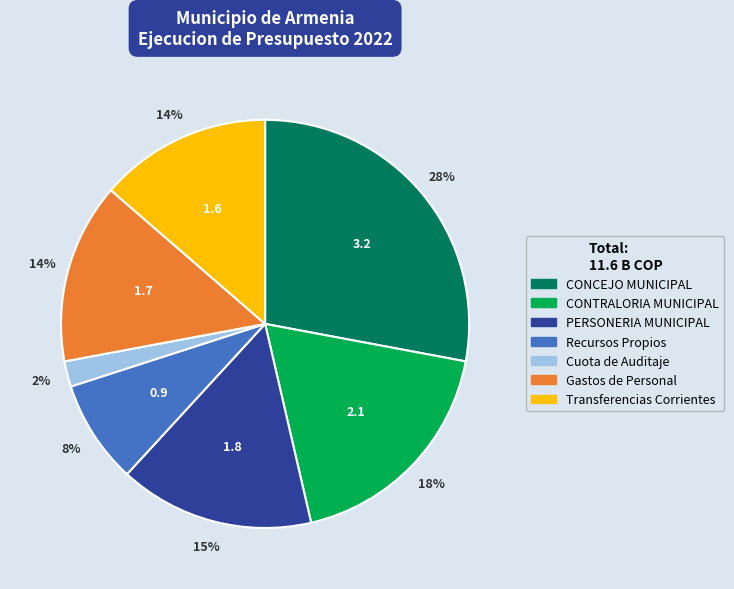

Which slice is the smallest?

Cuota de Auditaje